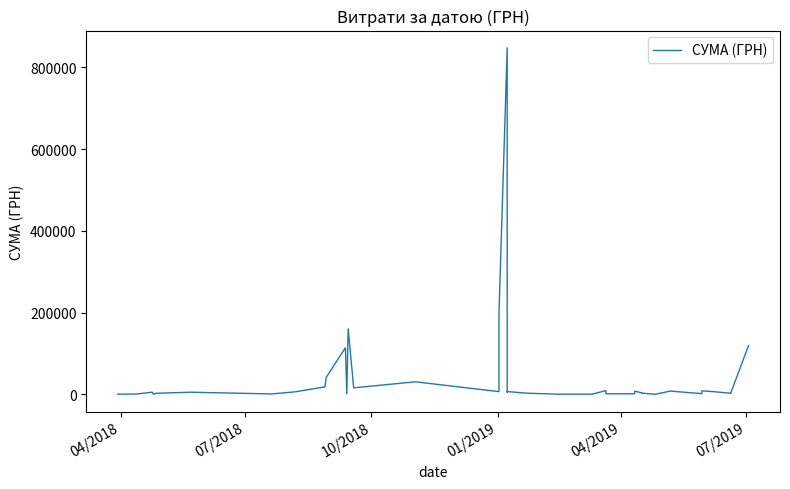

What is the sum of all values?

1661985.0